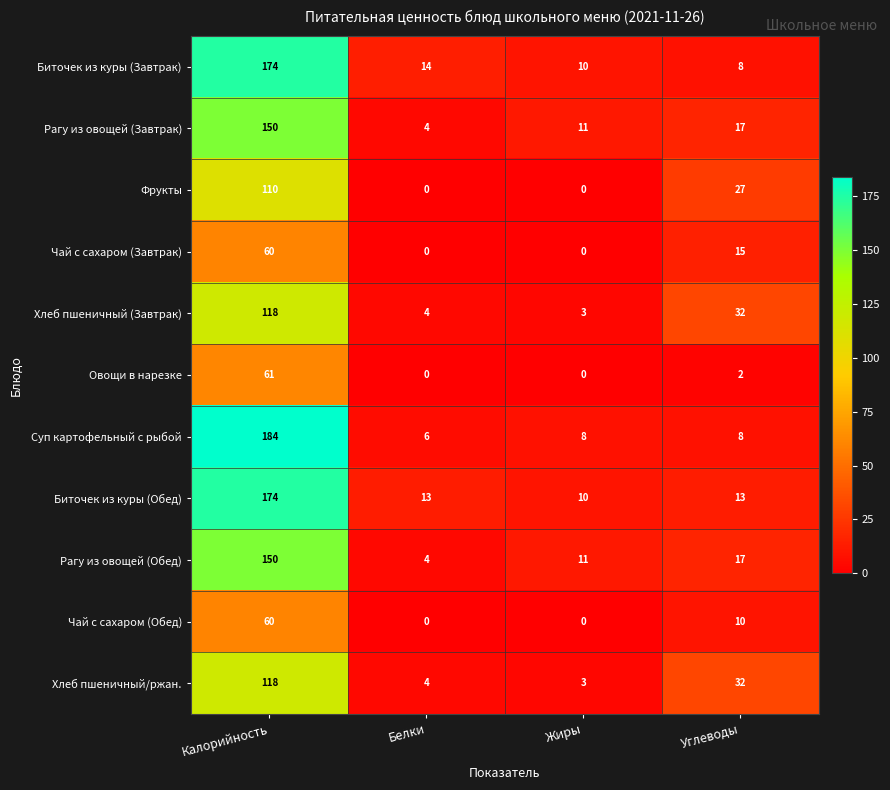

What is the total value across all series at Белки?

49